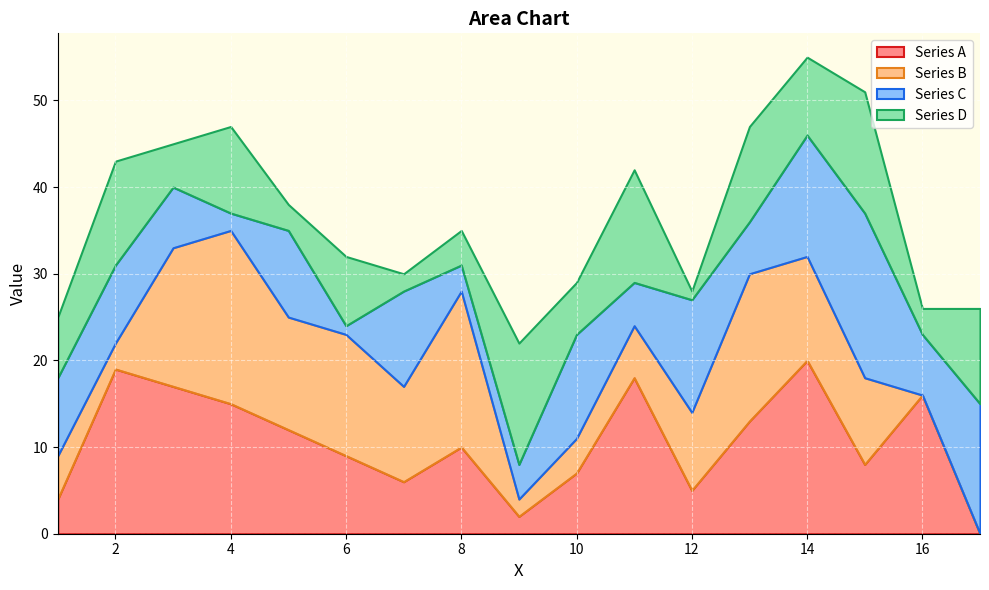

At how many categories does at least one series exceed 2?

17